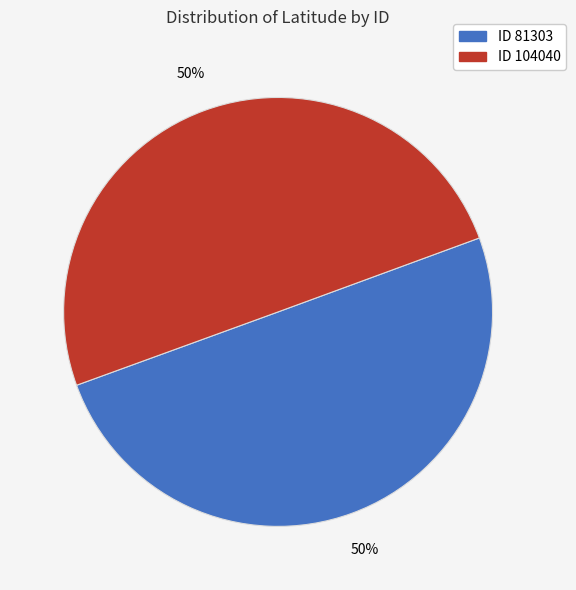

How many segments does this pie chart have?

2